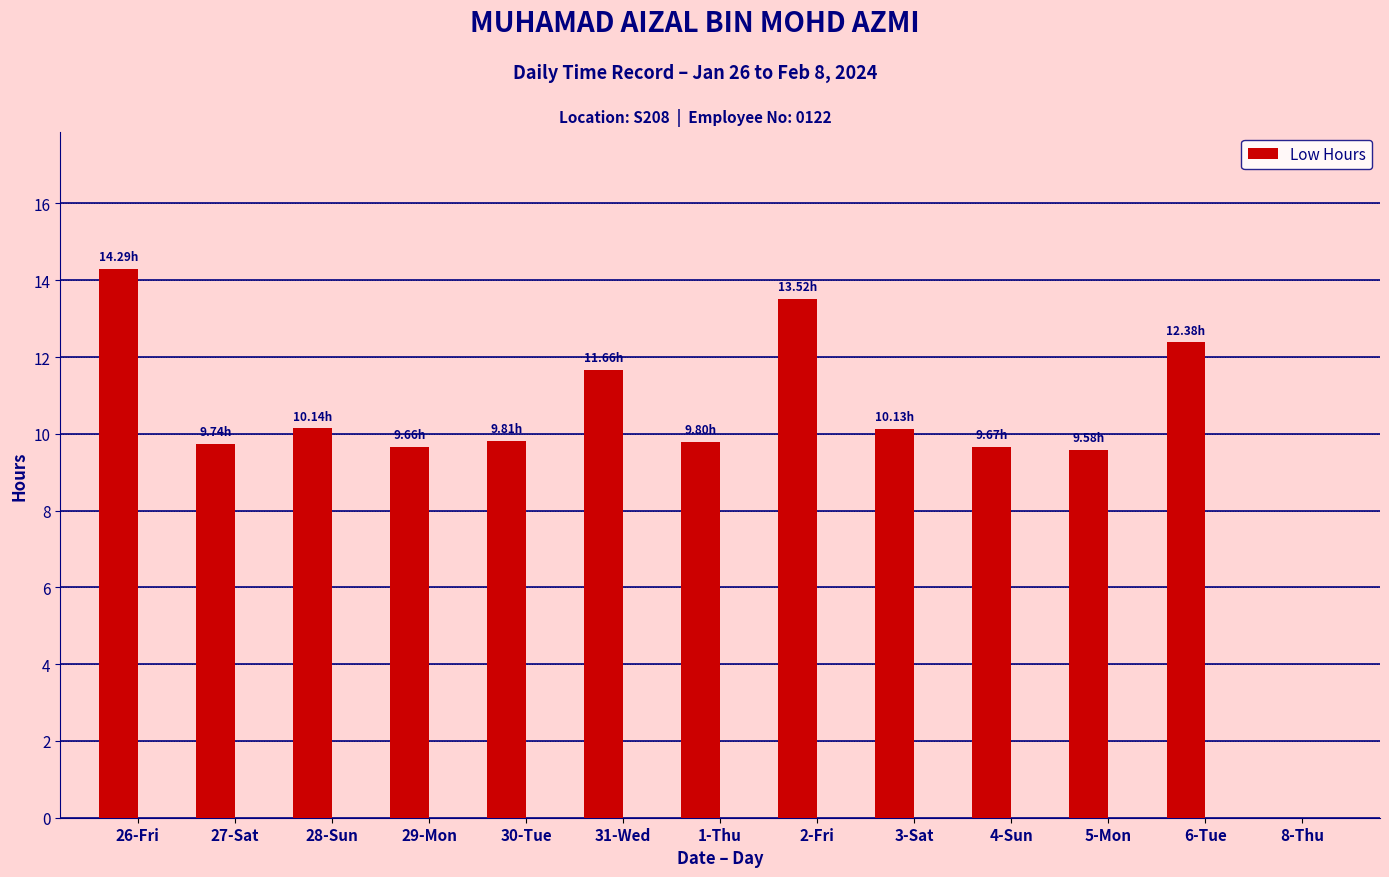

Which has a higher value, 6-Tue or 1-Thu?

6-Tue